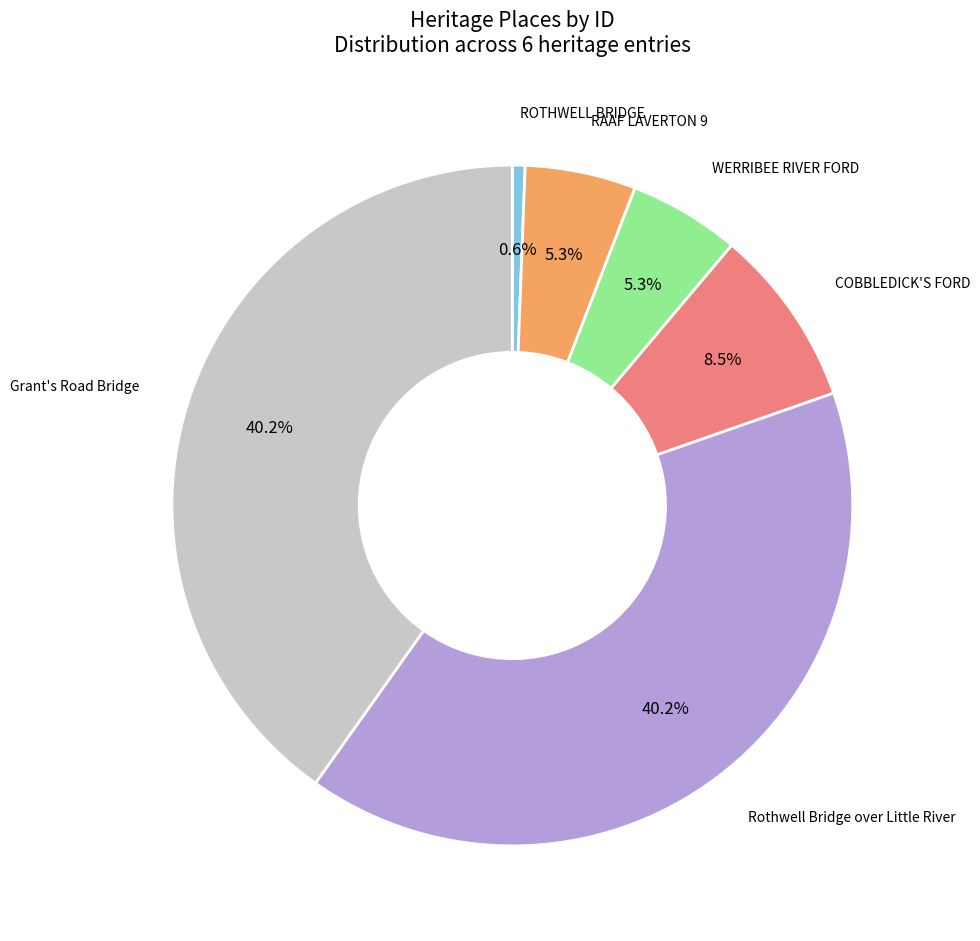

Does any single category account for the majority?

No